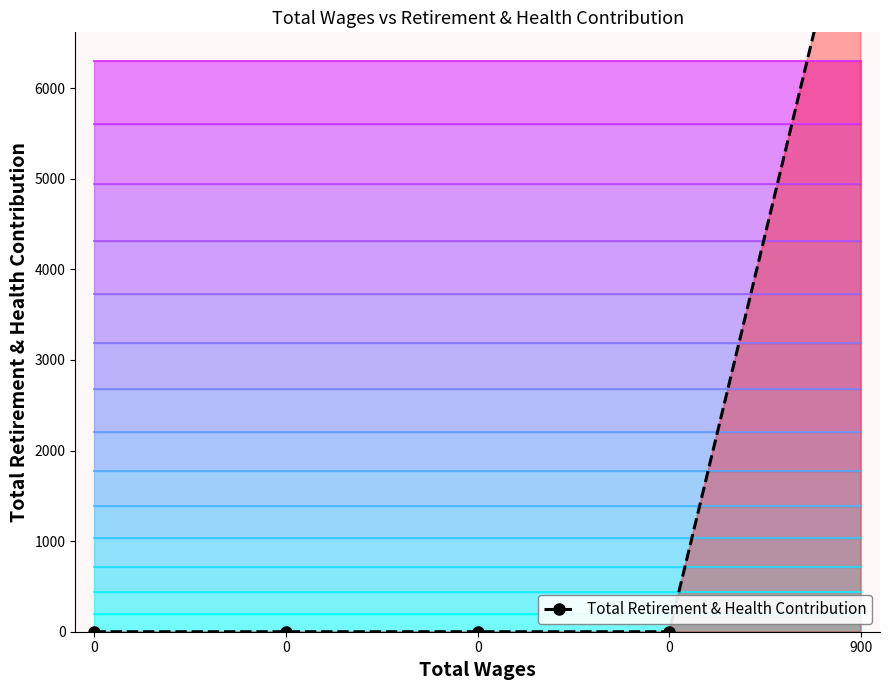

Reading left to right, what are all the values shown in this chart?

0	0	0	0	8756